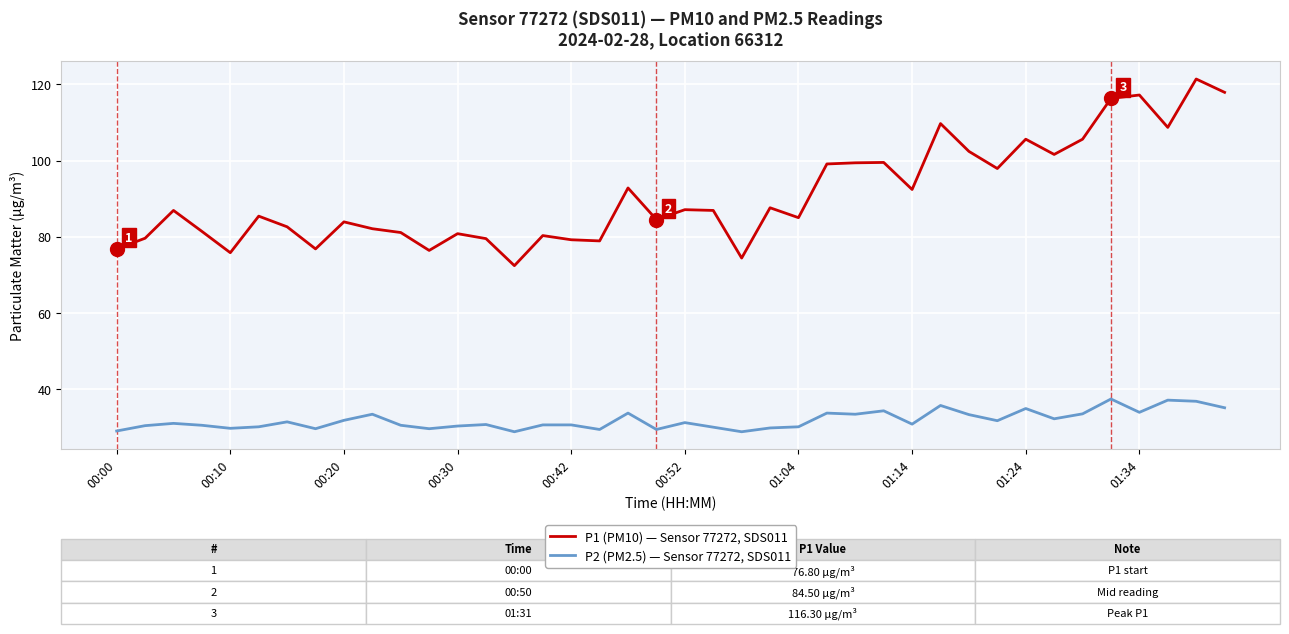

Which series has the largest total across all categories?

P1 (PM10) — Sensor 77272, SDS011